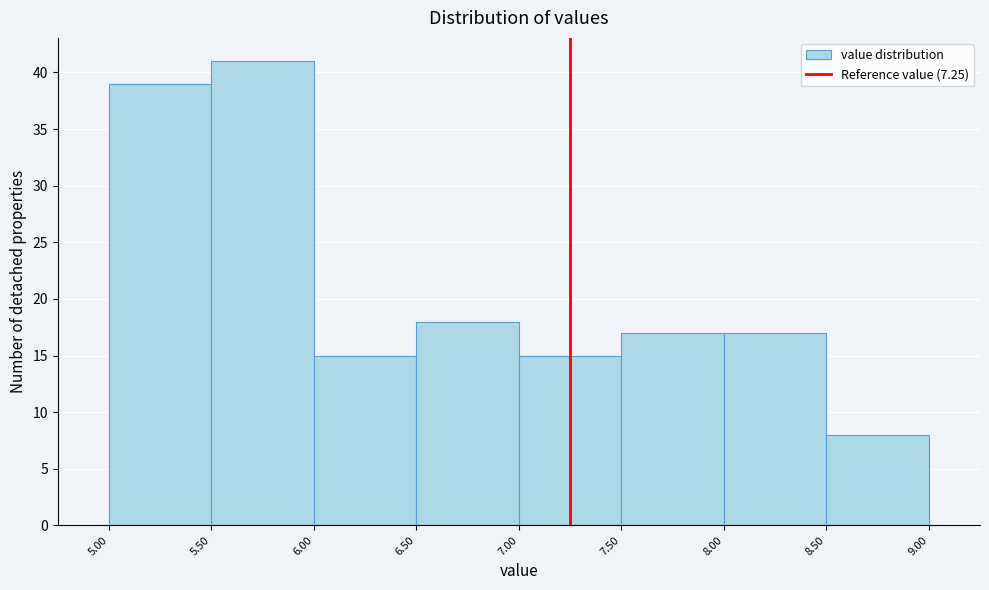

Over which range of the x-axis is the bar tallest?

5.50 to 6.00